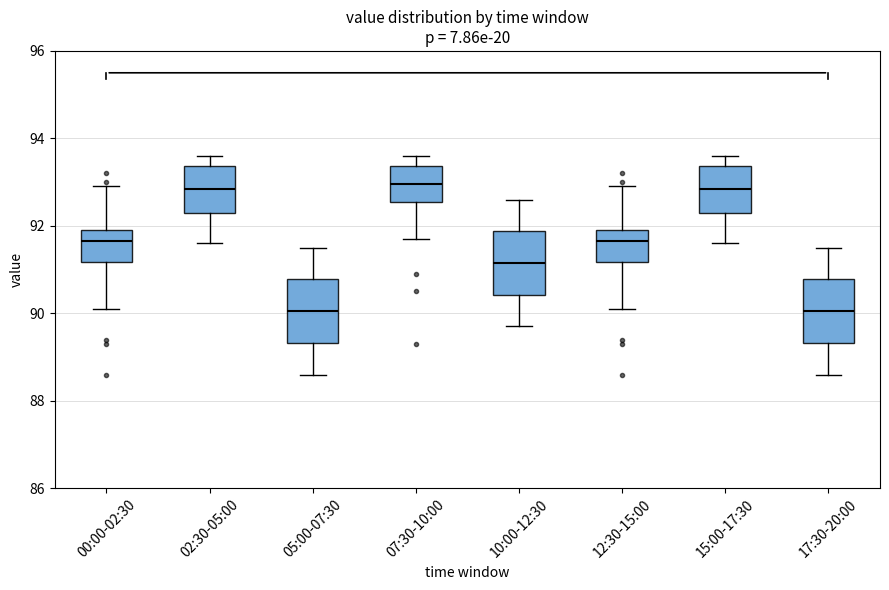

Reading left to right, read every box against the y-axis: the position of its median line, the range the box covers, and the ends of its whiskers. The values are not printed on the chart, so give them approximately, as read against the axis.

00:00-02:30: median 91.6, box 91.2 to 92.0, whiskers 90.2 to 93.0
02:30-05:00: median 92.8, box 92.4 to 93.4, whiskers 91.6 to 93.6
05:00-07:30: median 90.0, box 89.4 to 90.8, whiskers 88.6 to 91.6
07:30-10:00: median 93.0, box 92.6 to 93.4, whiskers 91.8 to 93.6
10:00-12:30: median 91.2, box 90.4 to 91.8, whiskers 89.8 to 92.6
12:30-15:00: median 91.6, box 91.2 to 92.0, whiskers 90.2 to 93.0
15:00-17:30: median 92.8, box 92.4 to 93.4, whiskers 91.6 to 93.6
17:30-20:00: median 90.0, box 89.4 to 90.8, whiskers 88.6 to 91.6